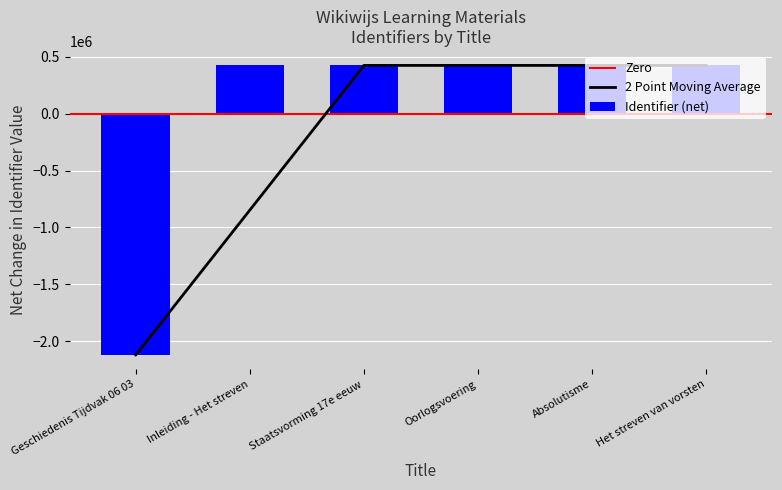

How many values are below 424230?

3